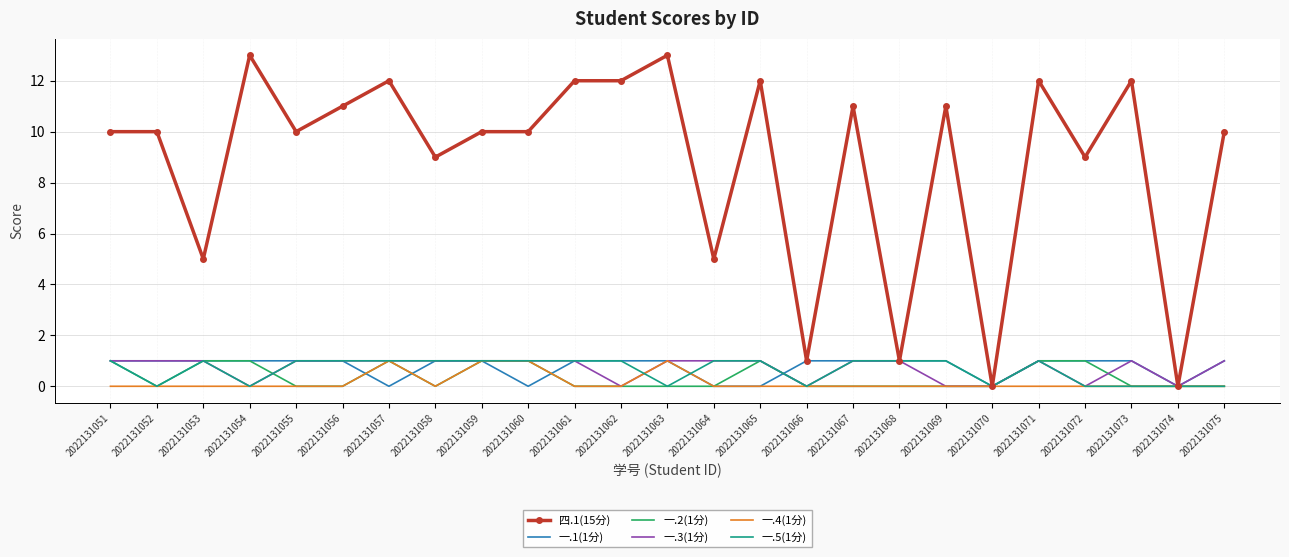

What is the spread (max minus min) of values at 2022131055?

10